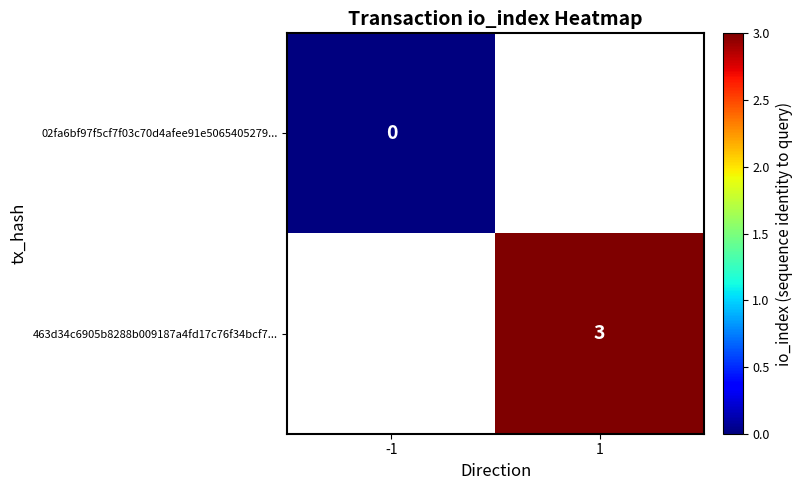

Is it true that 463d34c6905b8288b009187a4fd17c76f34bcf7... equals 4 at 1?

False